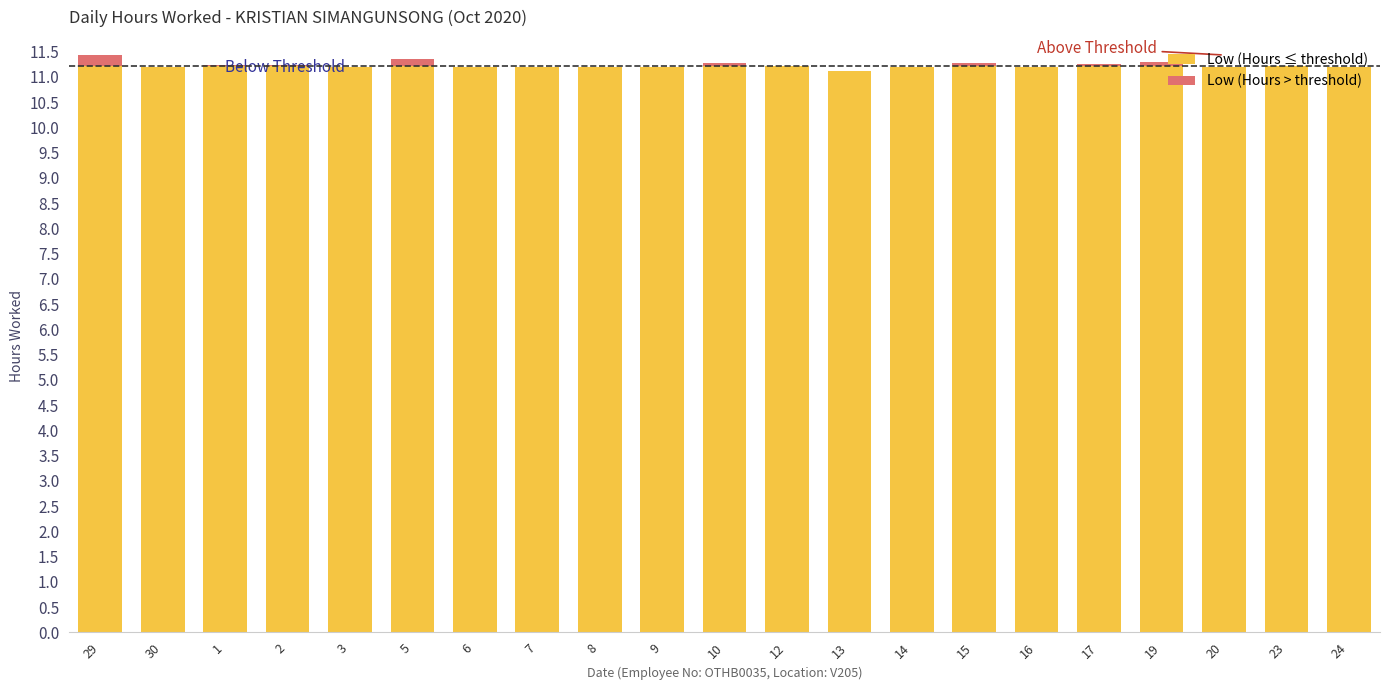

What is the total value across all series at 20?

11.2